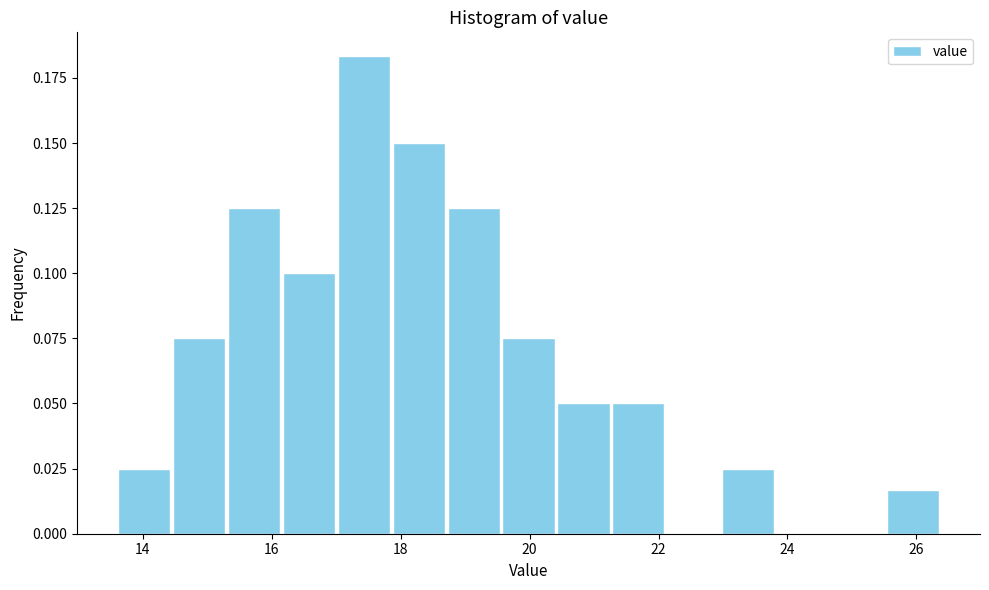

Reading left to right, transcribe this chart: for each bar, give the range it covers on the x-axis and its height. Neither the bar edges nor the heights are printed on the chart, so give them approximately, as read against the axes.

13.6 to 14.4: 0.025
14.4 to 15.4: 0.075
15.4 to 16.2: 0.125
16.2 to 17.0: 0.100
17.0 to 17.8: 0.185
17.8 to 18.8: 0.150
18.8 to 19.6: 0.125
19.6 to 20.4: 0.075
20.4 to 21.2: 0.050
21.2 to 22.2: 0.050
22.2 to 23.0: 0
23.0 to 23.8: 0.025
23.8 to 24.6: 0
24.6 to 25.6: 0
25.6 to 26.4: 0.015